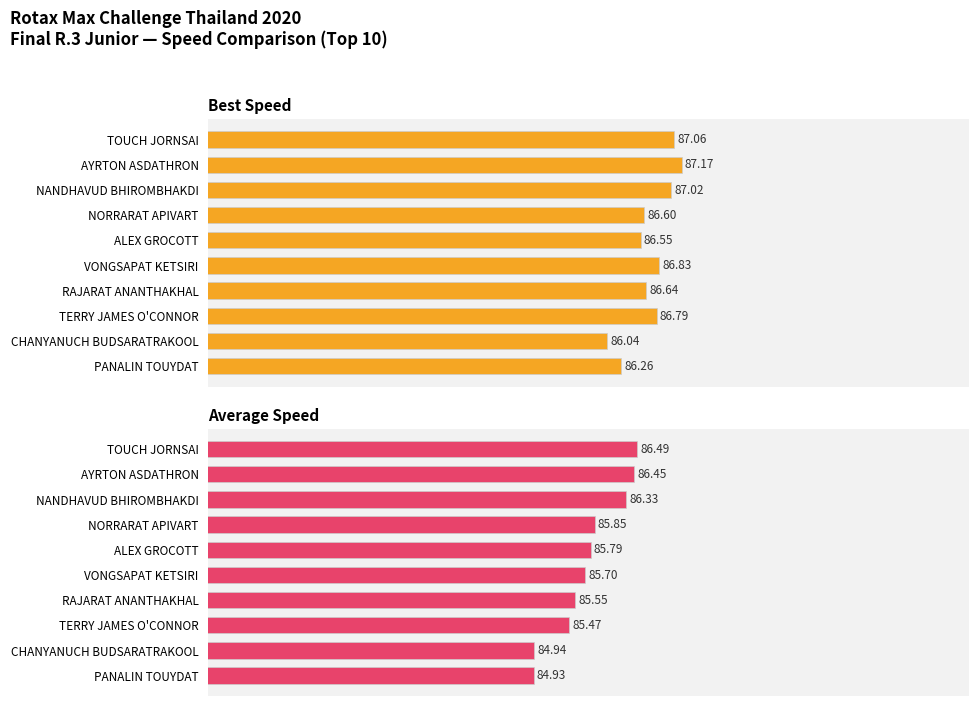

What is the minimum value shown in the chart?

84.9